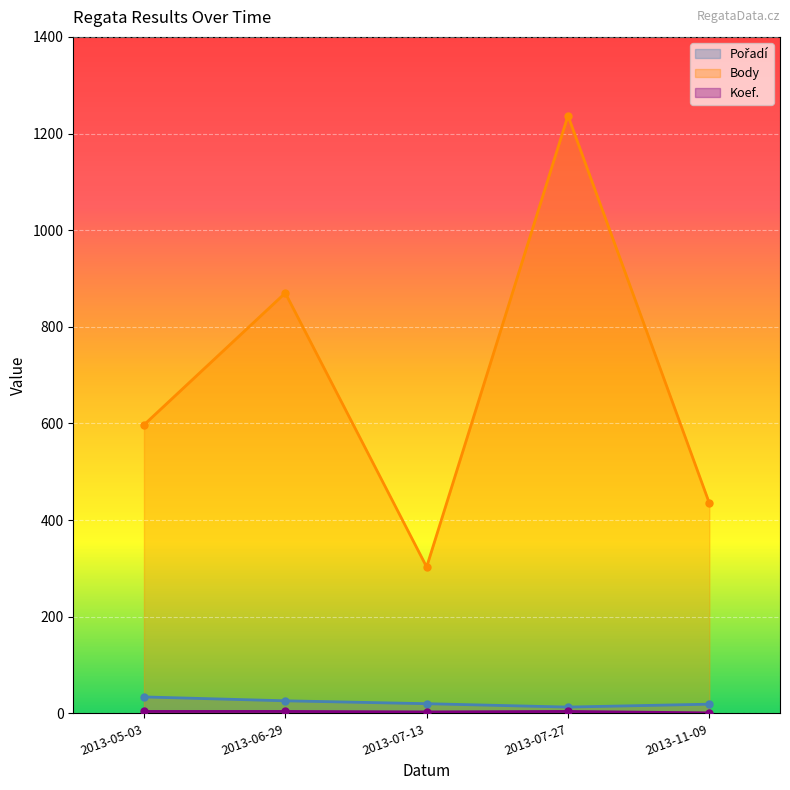

True or false: Koef. and Pořadí intersect in this chart.

False